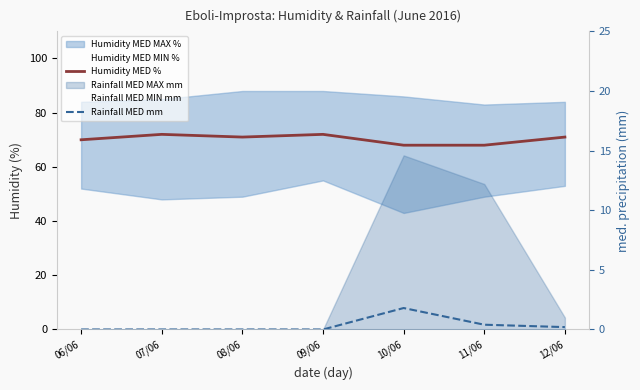

In Humidity MED %, how many points are higher than both neighbors (excluding endpoints)?

2